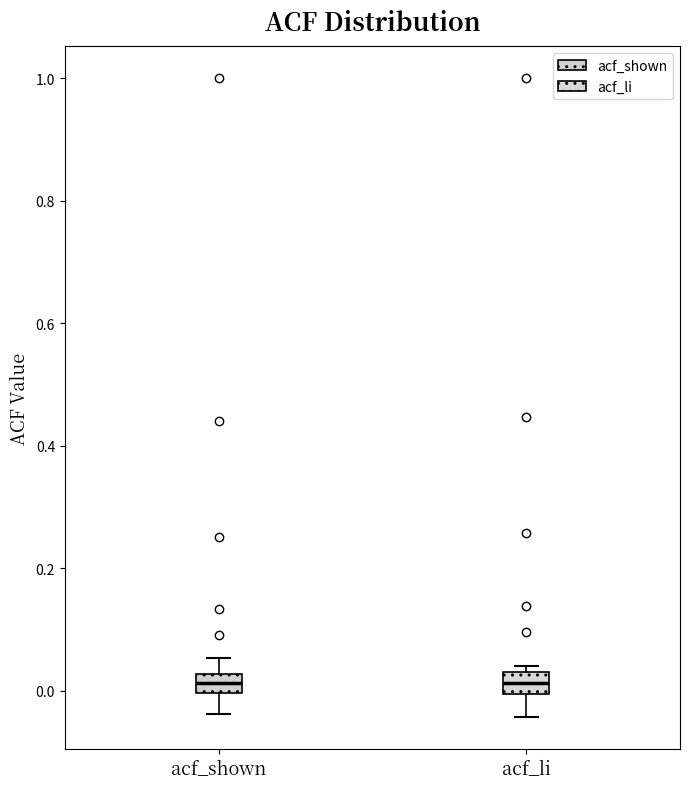

Reading left to right, read every box against the y-axis: the position of its median line, the range the box covers, and the ends of its whiskers. The values are not printed on the chart, so give them approximately, as read against the axis.

acf_shown: median 0.02 (inside the box), box 0.00 to 0.02, whiskers -0.04 to 0.06
acf_li: median 0.02, box 0.00 to 0.04, whiskers -0.04 to 0.04 (just above the box's upper edge)